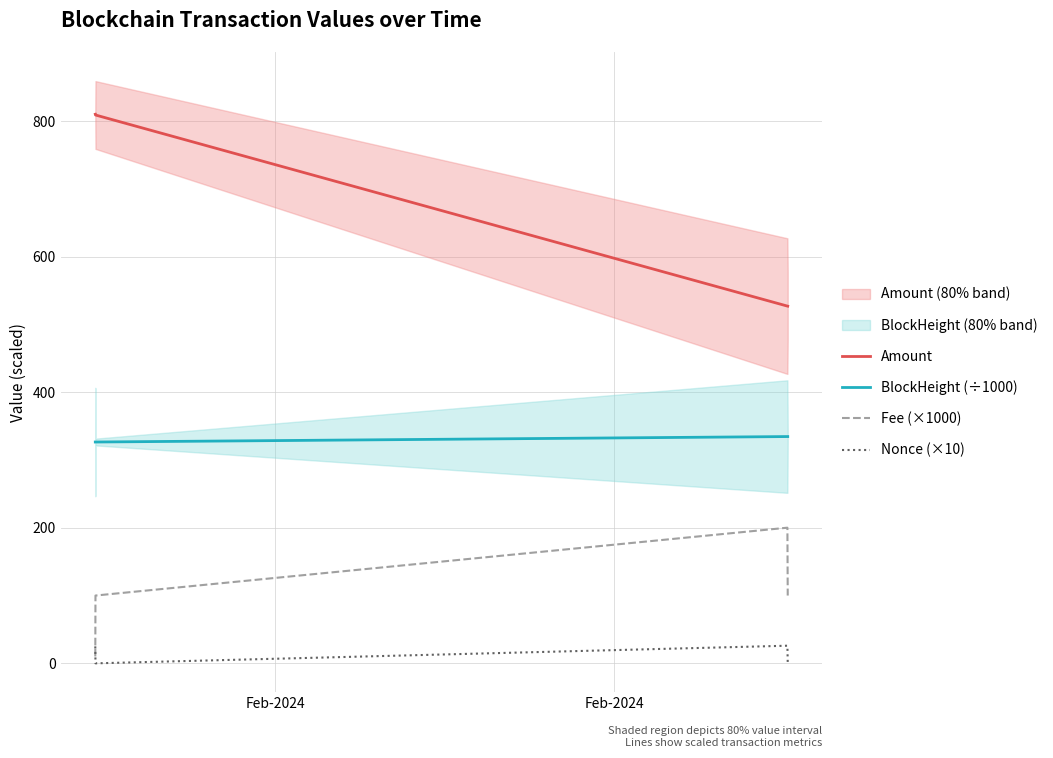

What is the highest value of the Amount series?

810.0